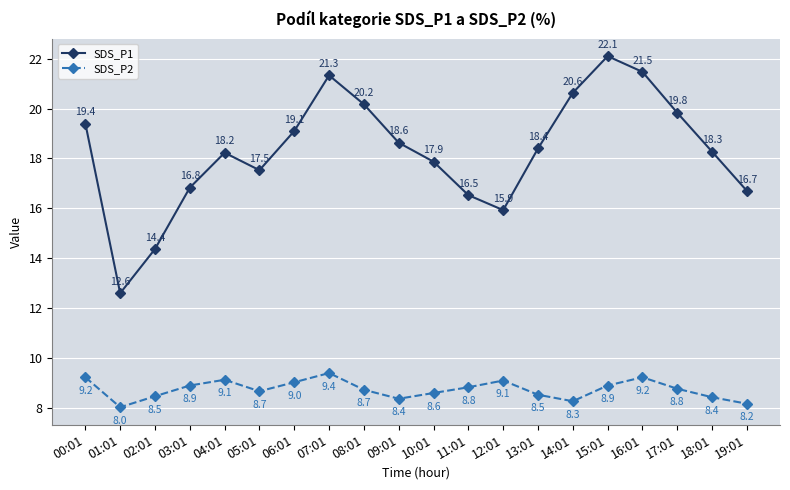

What is the difference between the maximum and minimum values in the SDS_P2 series?

1.4